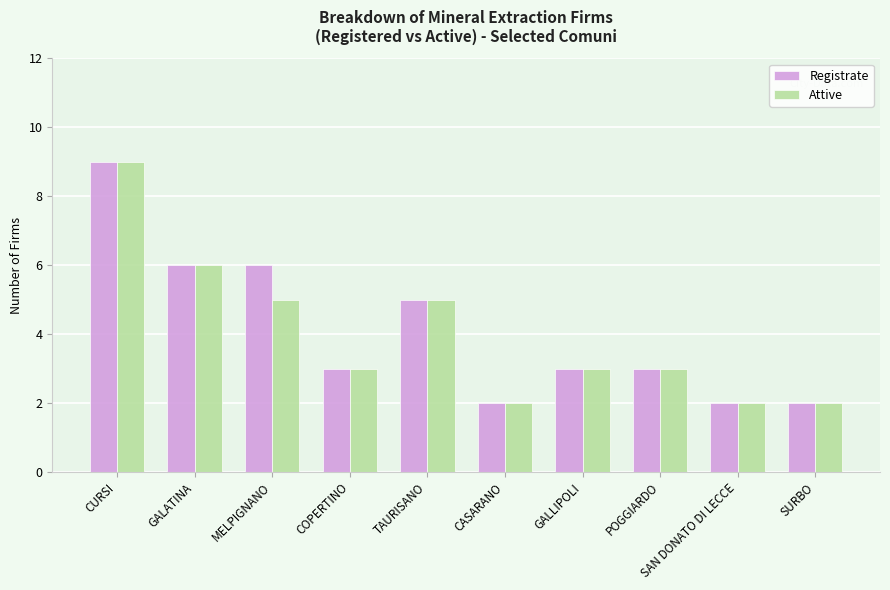

Is it true that Attive equals 5 at POGGIARDO?

False